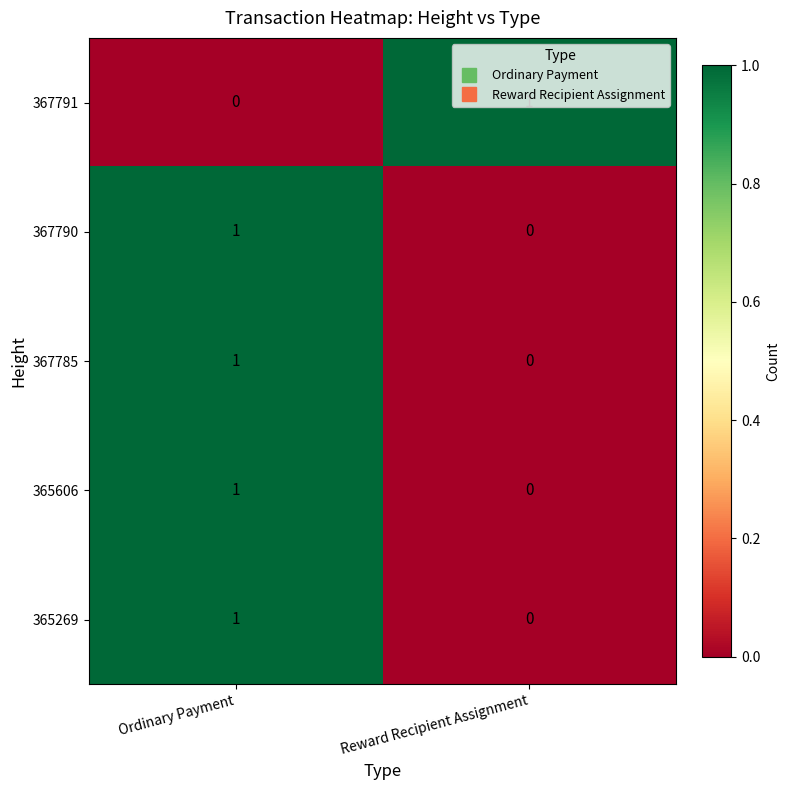

The 367791 series shows 0 at Reward Recipient Assignment. True or false?

False